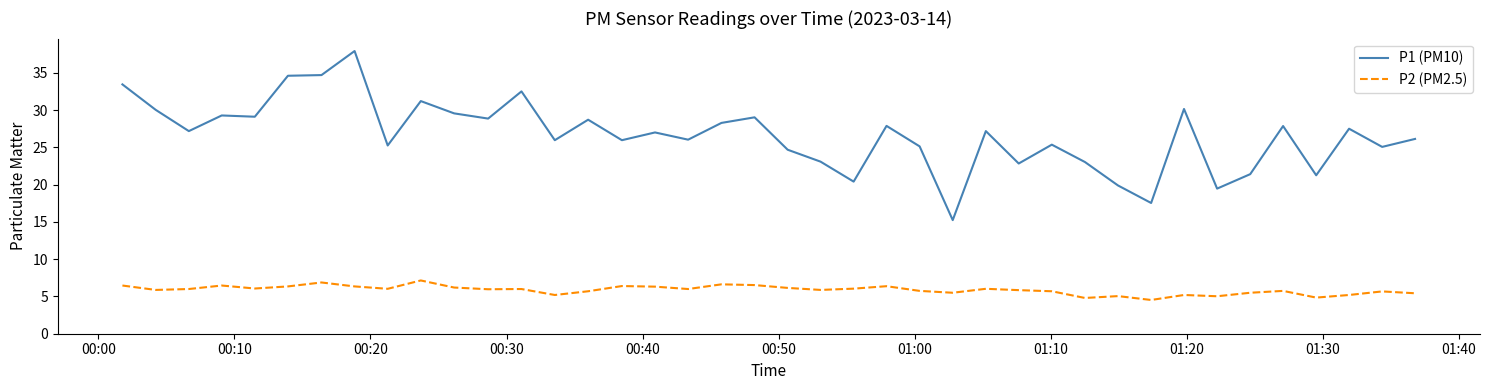

Which series has the widest spread of values?

P1 (PM10)